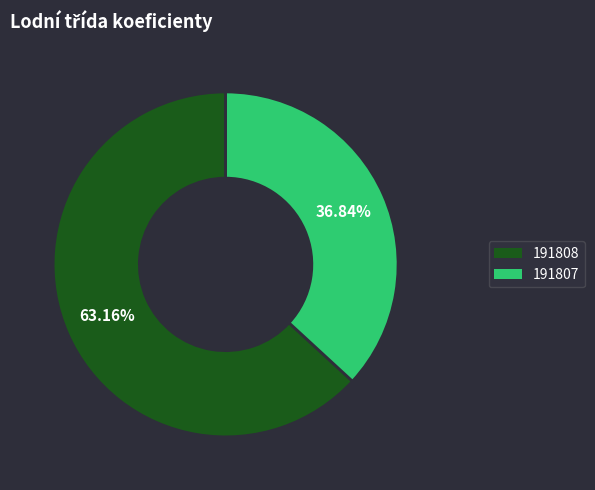

Combined, what portion of the pie is 191808 and 191807?

100.0%